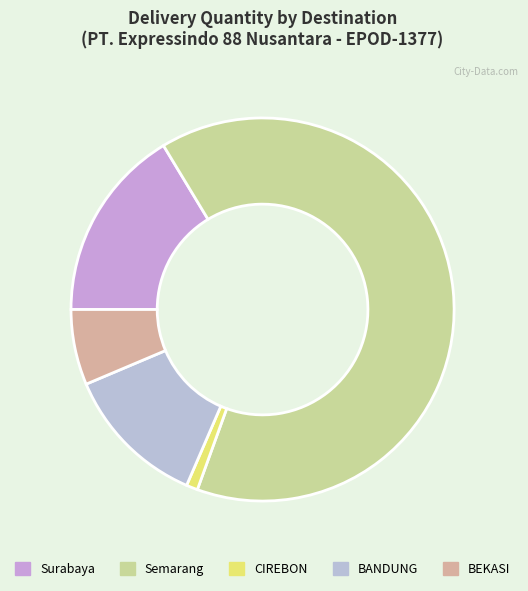

Approximately how many times larger is the value at BEKASI compared to Semarang?

0.1